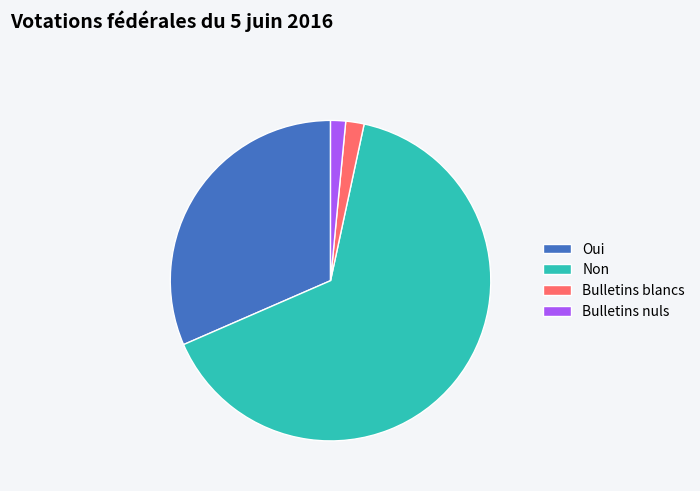

Do Non and Bulletins nuls together represent more than half of the pie?

Yes